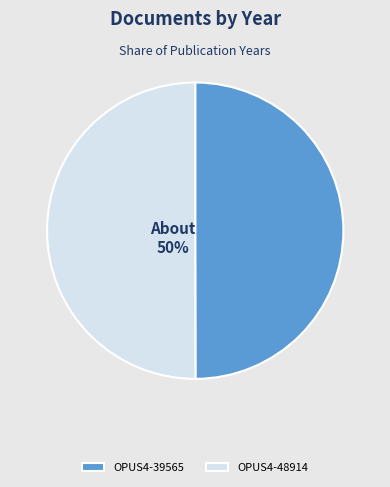

Is it true that OPUS4-48914 is 50% of the pie?

True